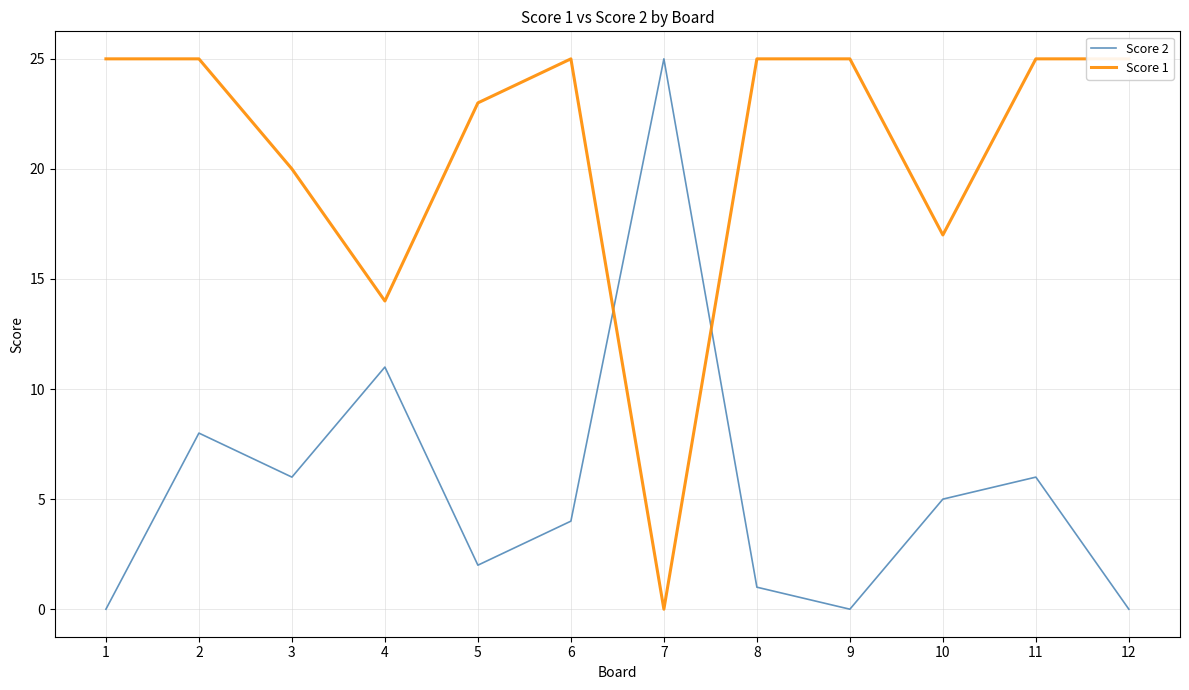

Rank the series by their maximum value, from lowest to highest.

Score 2, Score 1